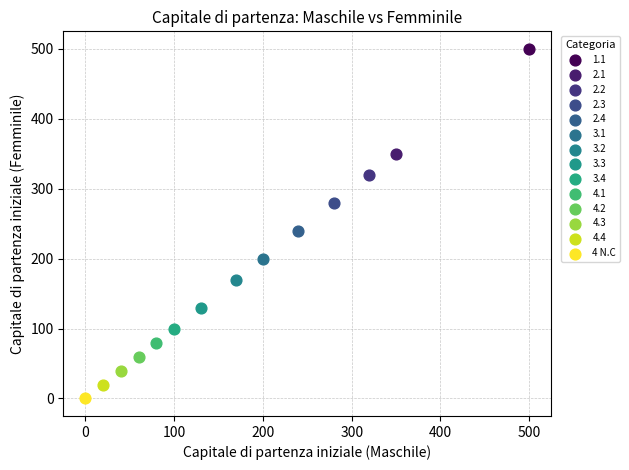

What are all the series names shown in the legend?

1.1, 2.1, 2.2, 2.3, 2.4, 3.1, 3.2, 3.3, 3.4, 4.1, 4.2, 4.3, 4.4, 4 N.C